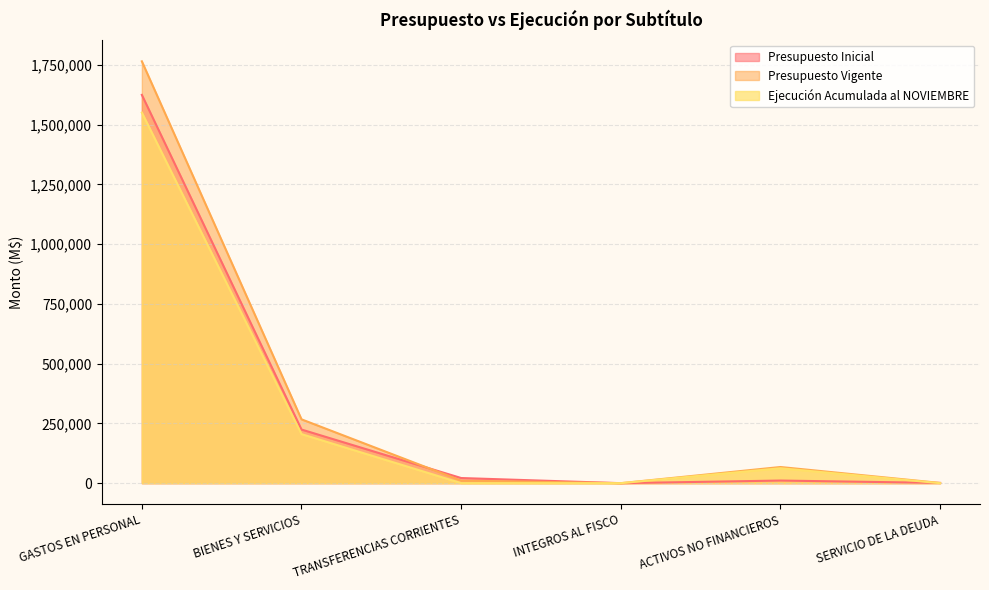

What is the sum of the Presupuesto Inicial values at BIENES Y SERVICIOS and GASTOS EN PERSONAL?

1849570